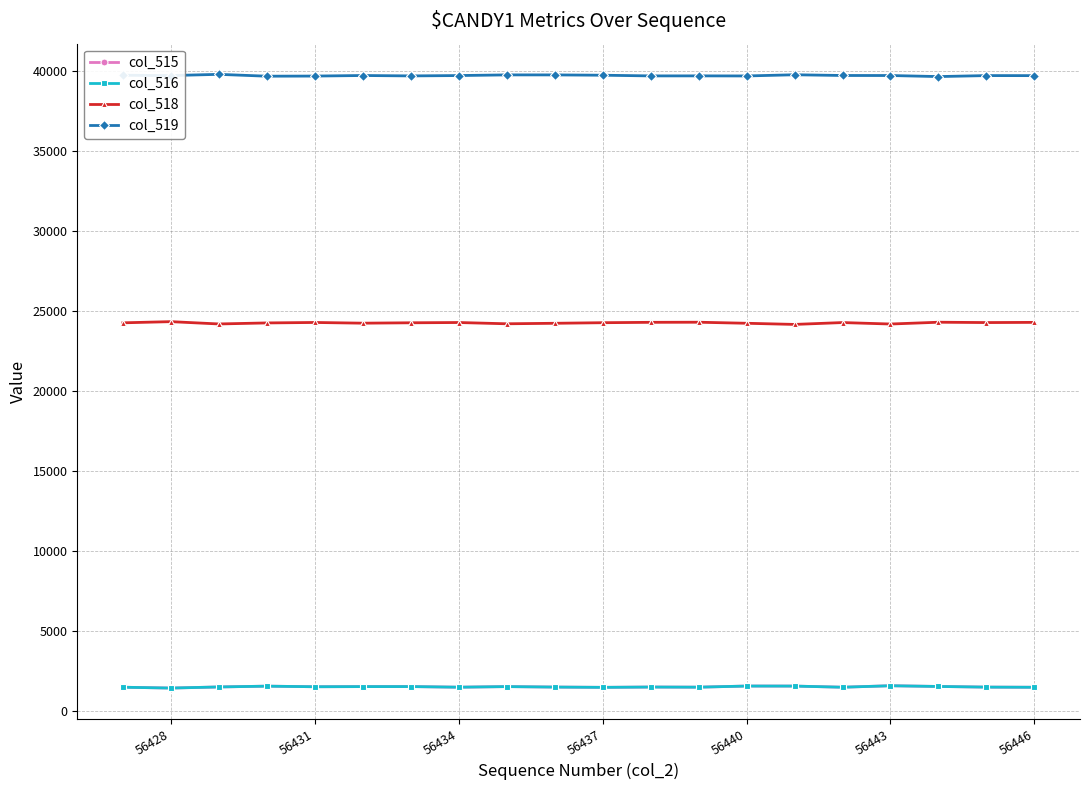

What is the average value of the col_515 series?

1531